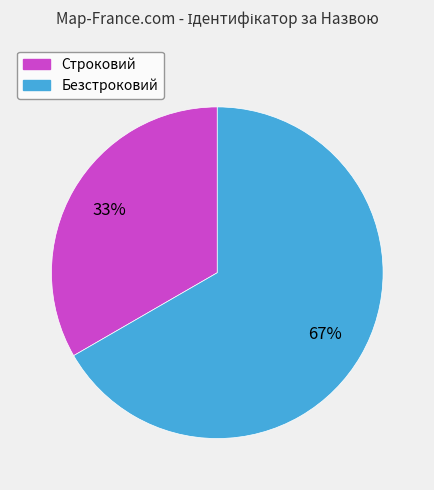

To the nearest percent, what is the combined percentage of Строковий and Безстроковий?

100%